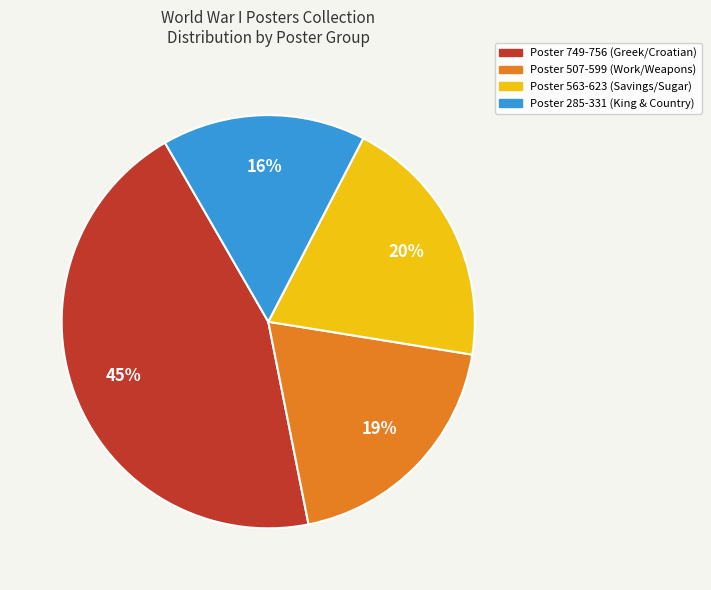

To the nearest percent, what is the average slice percentage?

25%